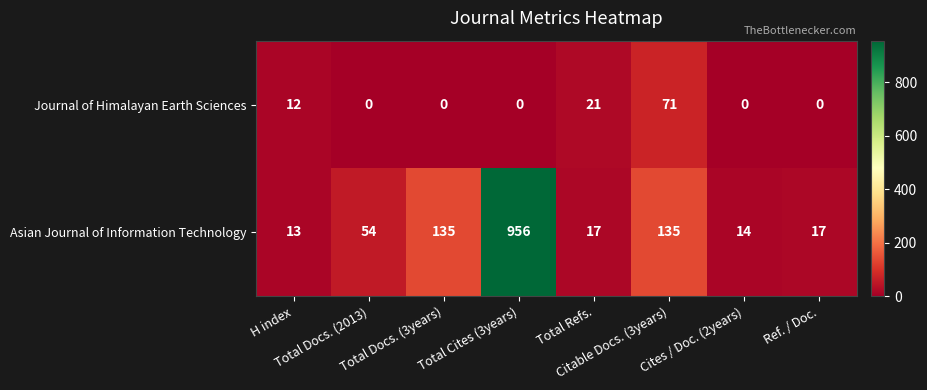

What is the greatest value displayed?

956